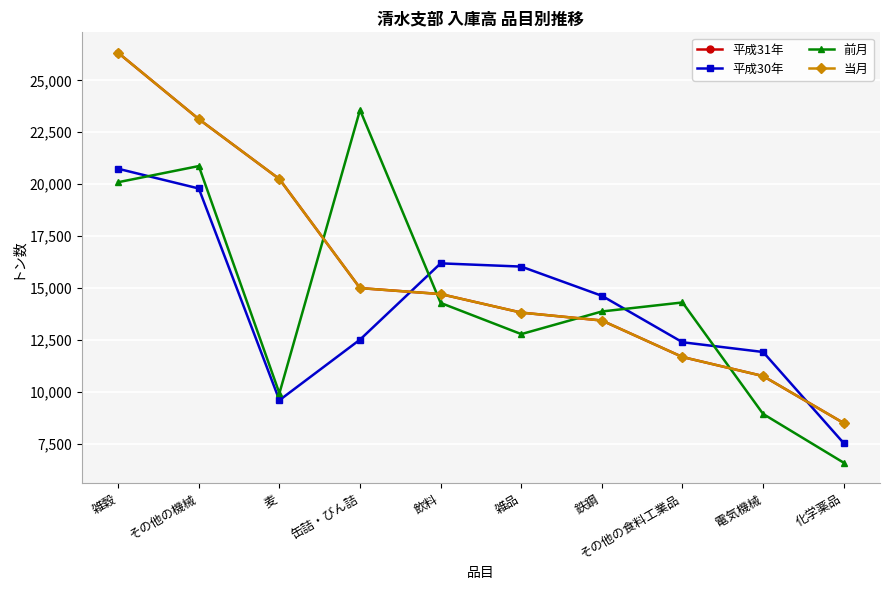

Reading left to right, extract all data points from this chart.

平成31年: 26325	23130	20242	14988	14701	13808	13426	11667	10749	8483
平成30年: 20738	19788	9586	12506	16181	16025	14617	12379	11909	7516
前月: 20091	20869	9920	23572	14274	12771	13862	14297	8924	6574
当月: 26325	23130	20242	14988	14701	13808	13426	11667	10749	8483